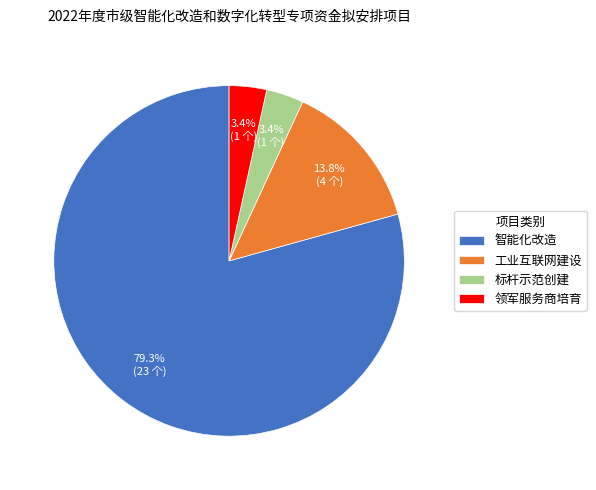

Is there a majority slice in this chart?

Yes